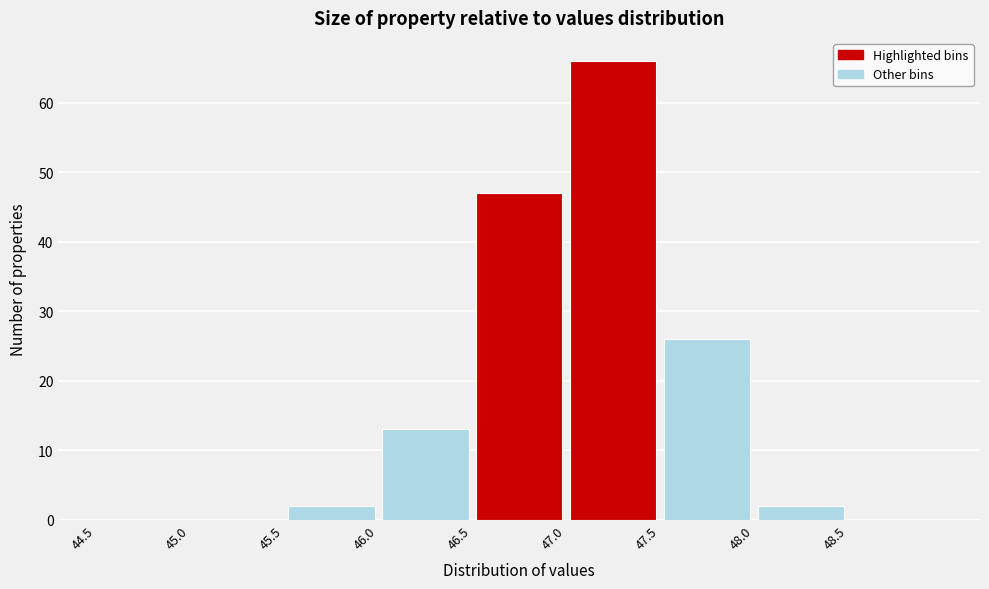

Reading left to right, list every bar in this chart as the range it spans on the x-axis followed by its height. The values are not printed on the chart, so give them approximately, as read against the axis.

44.5 to 45.0: 0
45.0 to 45.5: 0
45.5 to 46.0: 2
46.0 to 46.5: 13
46.5 to 47.0: 47
47.0 to 47.5: 66
47.5 to 48.0: 26
48.0 to 48.5: 2
48.5 to 49.0: 0